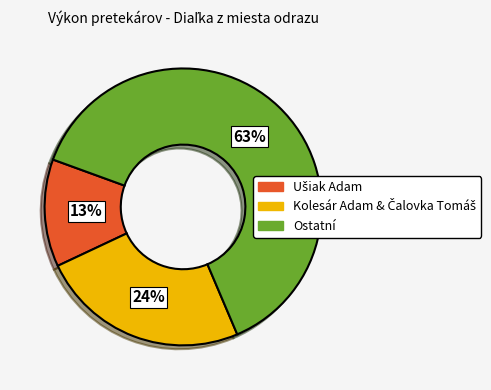

Count the number of slices in the pie.

3